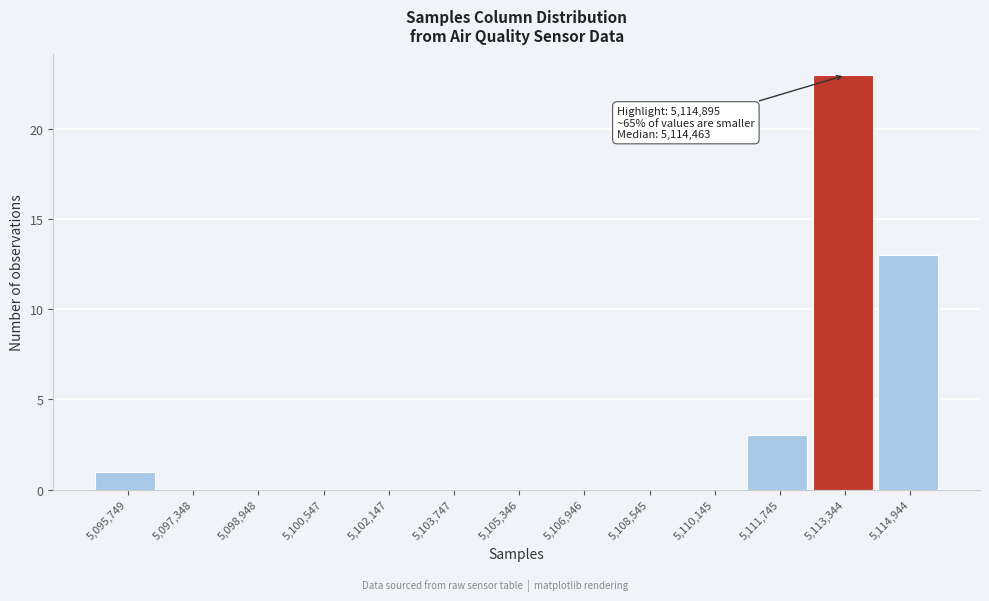

Reading left to right, transcribe all the data shown in this chart.

5,095,749=1	5,097,348=0	5,098,948=0	5,100,547=0	5,102,147=0	5,103,747=0	5,105,346=0	5,106,946=0	5,108,545=0	5,110,145=0	5,111,745=3	5,113,344=23	5,114,944=13